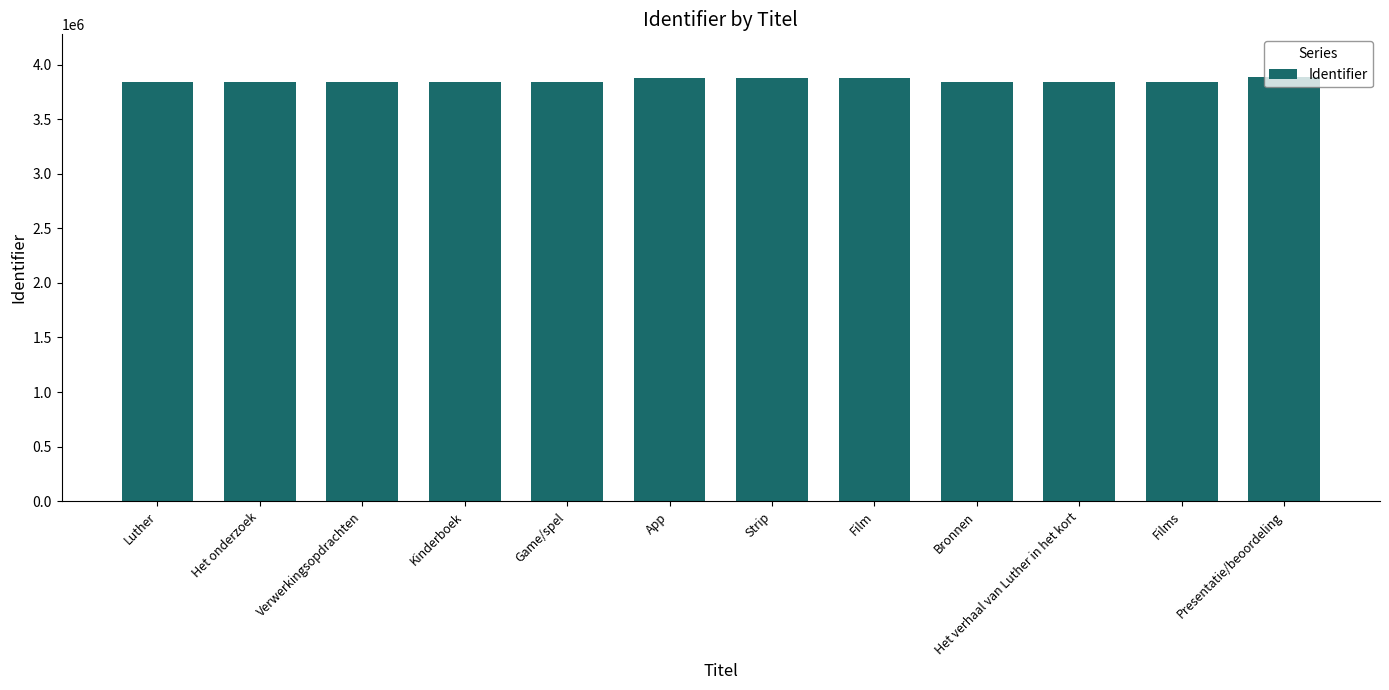

What is the average value?

3855388